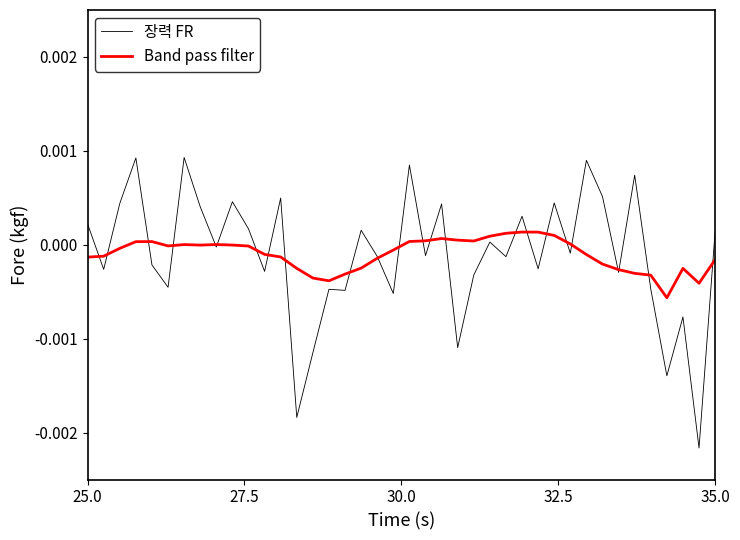

Which series has the widest spread of values?

장력 FR